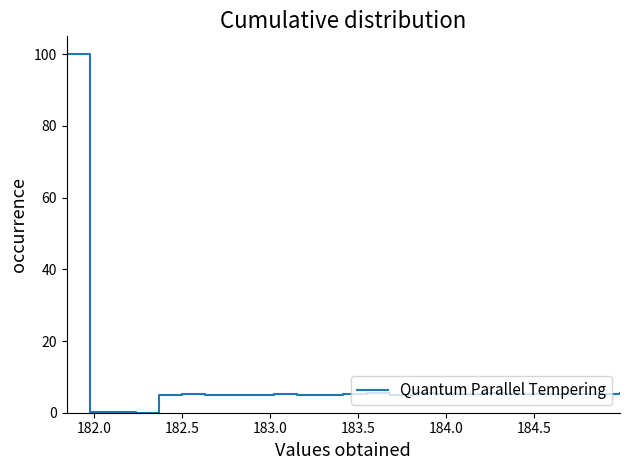

What is the maximum value shown in the chart?

100.0